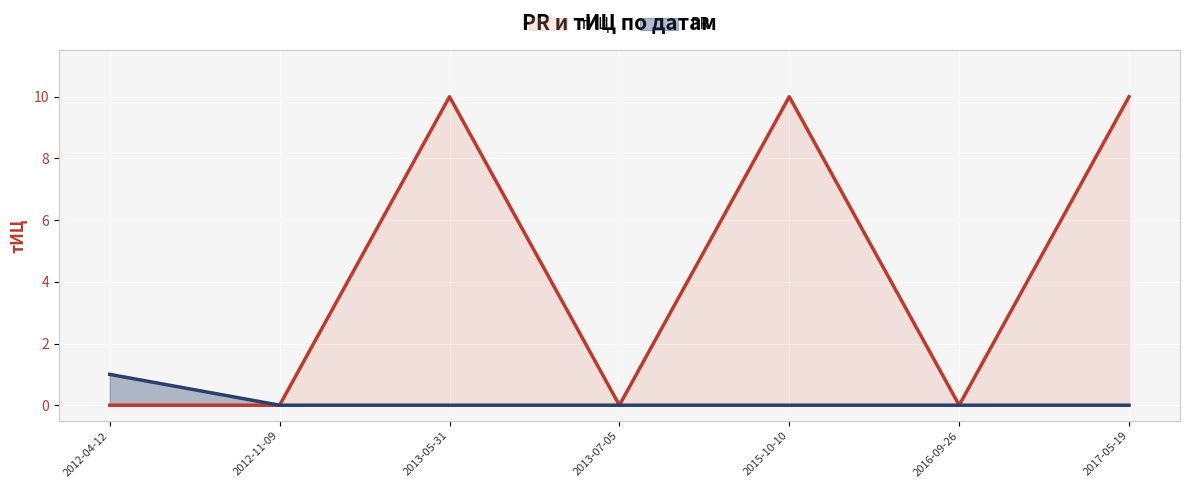

What position from the right is 2015-10-10?

3